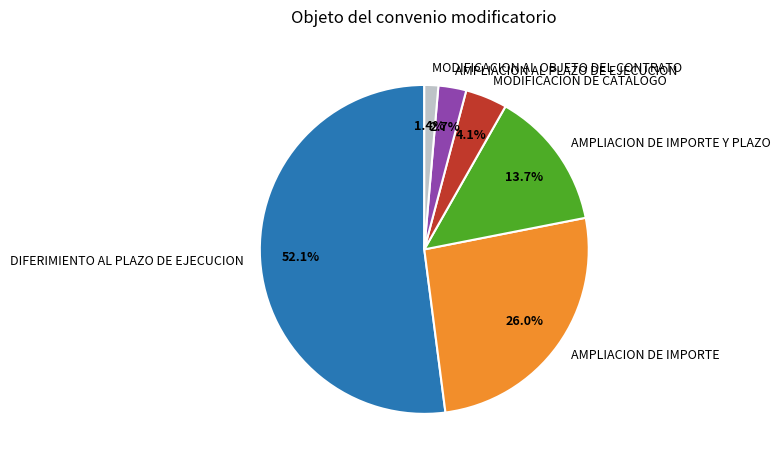

How many slices are in this pie chart?

6